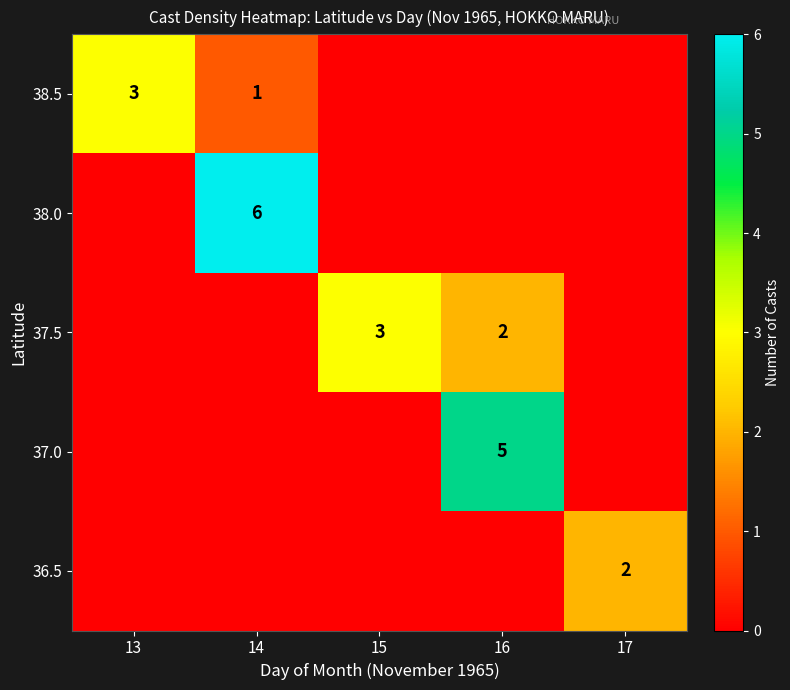

Is the value of 37.0 at 16 greater than the value of 37.5 at 16?

Yes